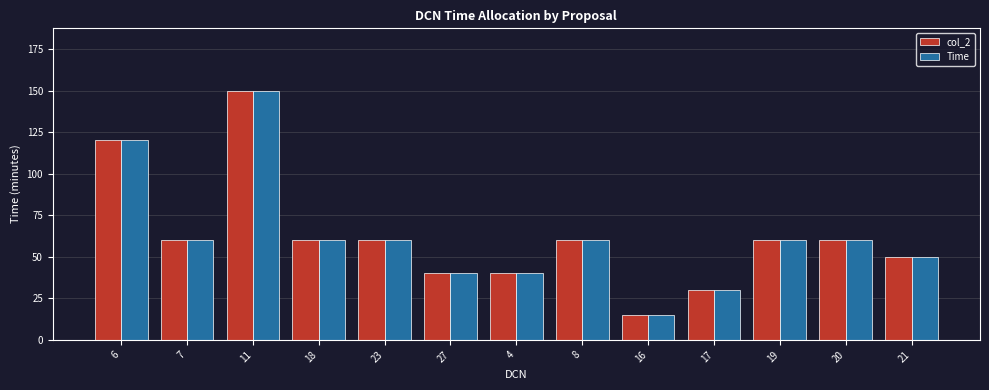

Is the value of col_2 at 7 greater than the value of Time at 16?

Yes